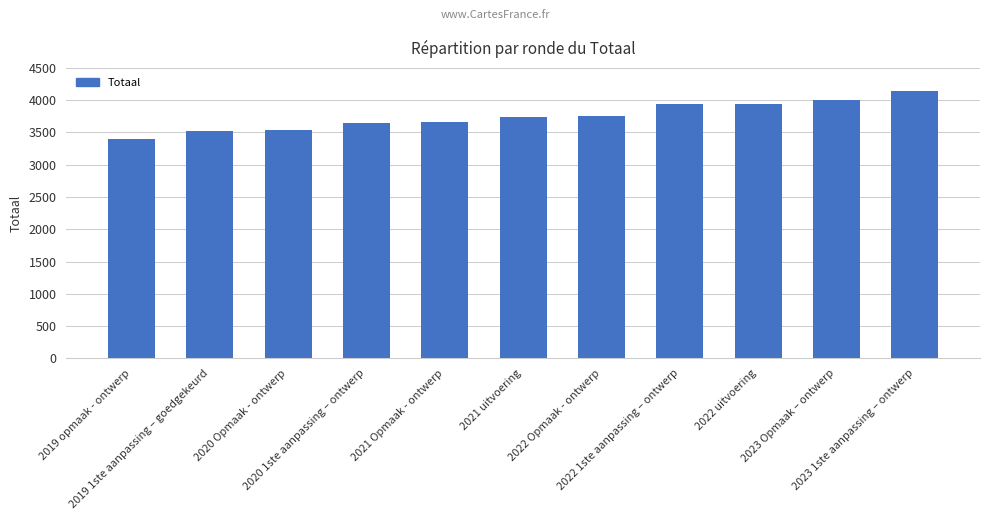

What is the sum of all values?

41275